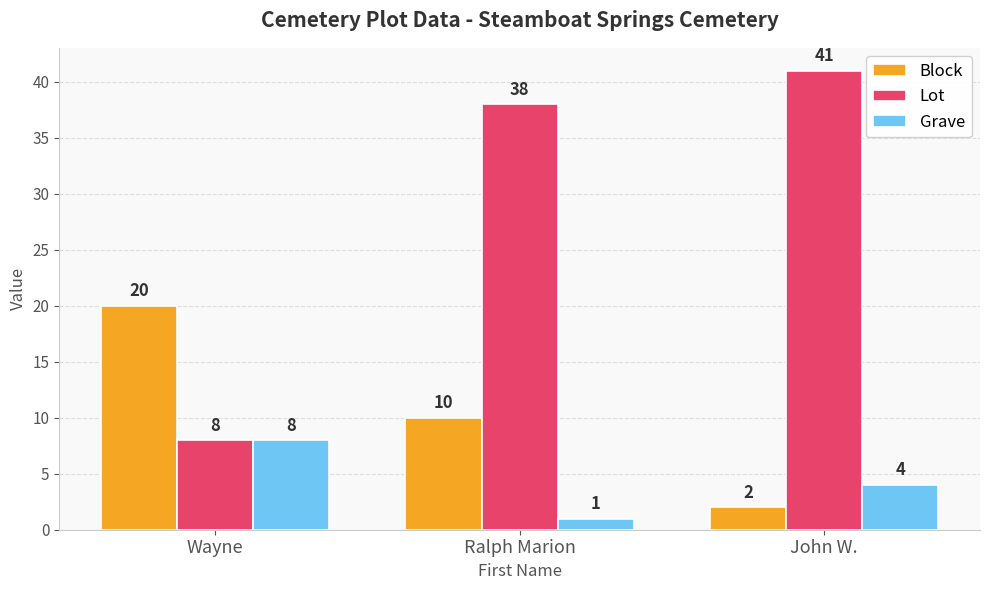

What is the difference between the highest and lowest values at Wayne?

12